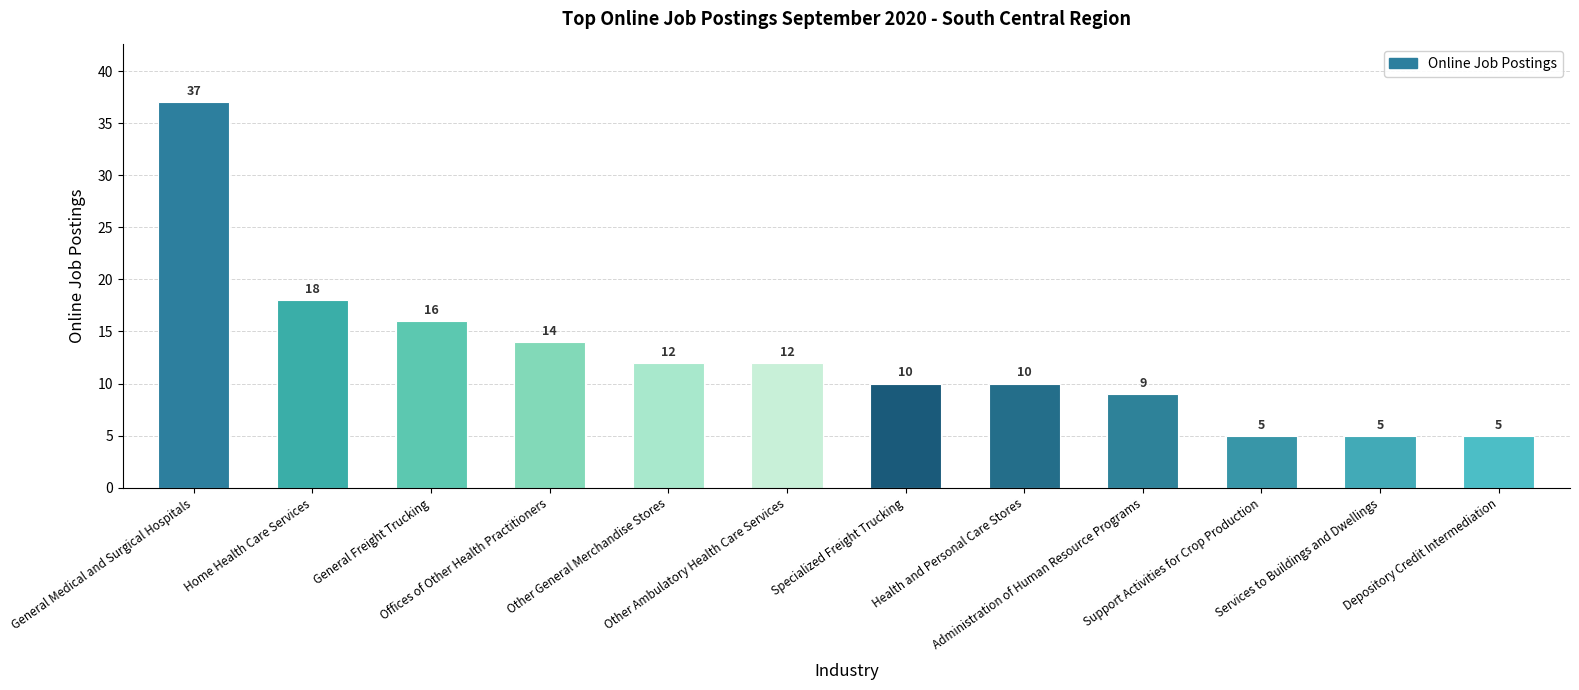

What is the greatest value displayed?

37